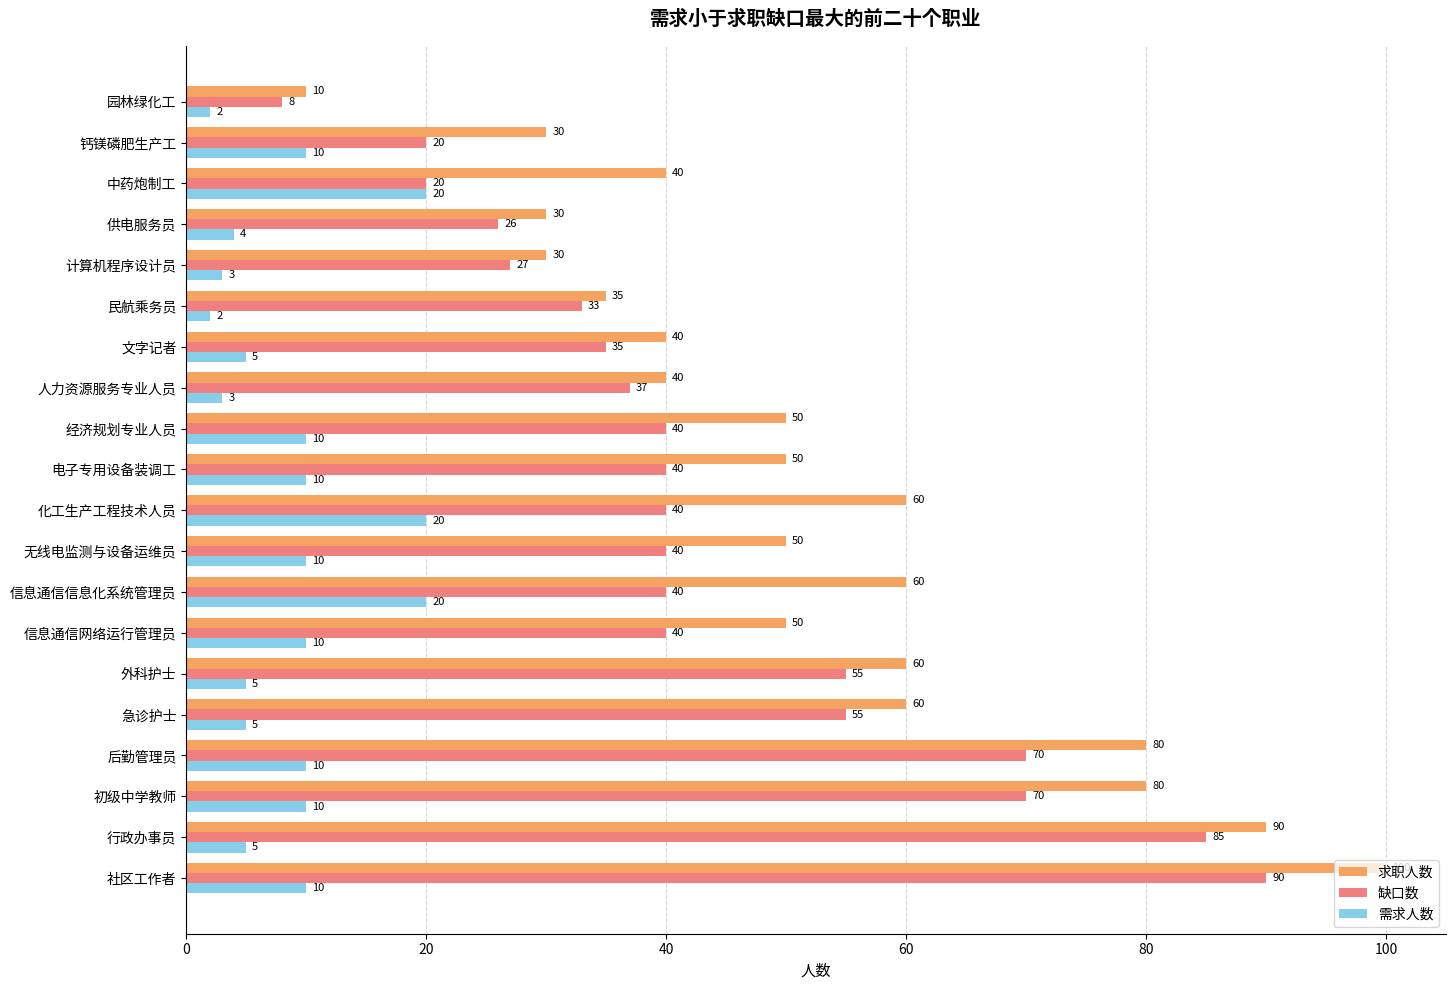

What is the spread (max minus min) of values at 社区工作者?

90